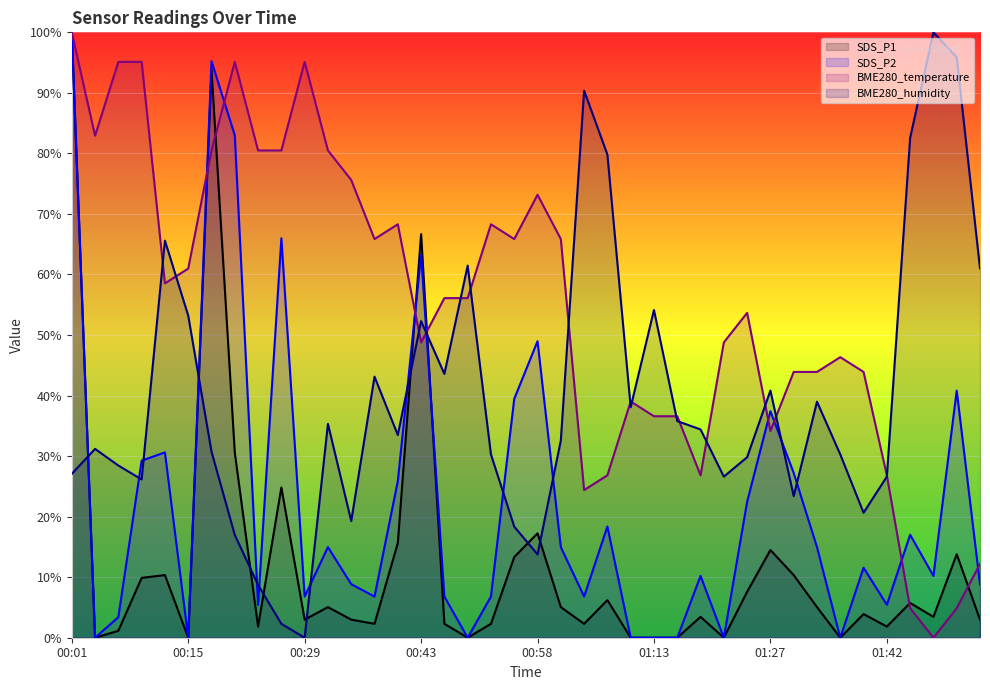

List the series in order of their overall mean, lowest first.

SDS_P1, SDS_P2, BME280_humidity, BME280_temperature